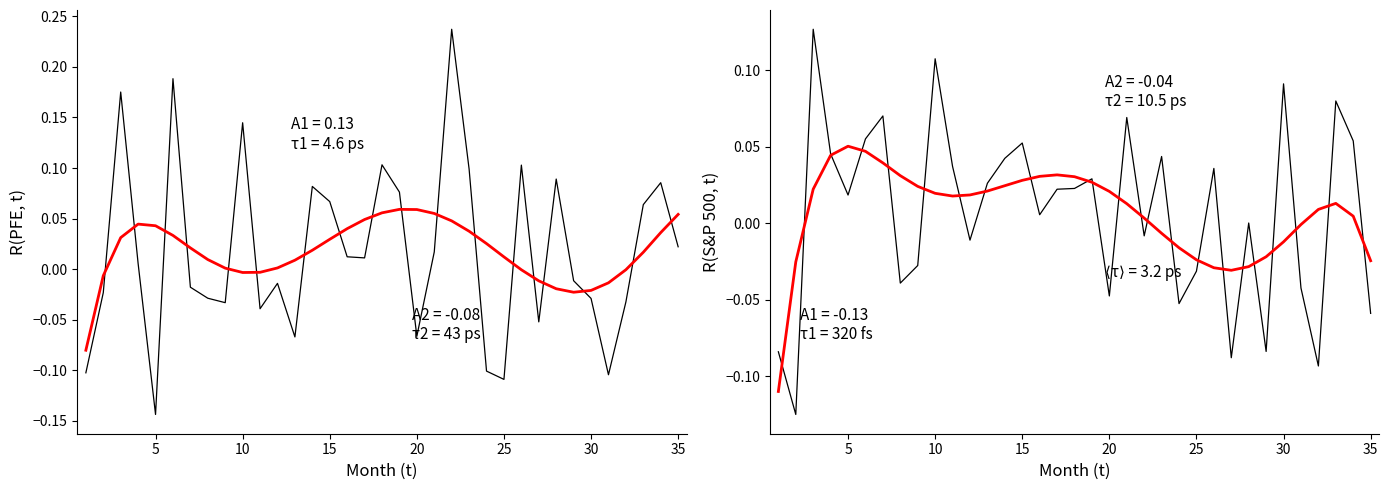

Which series has the widest spread of values?

R(PFE, t)